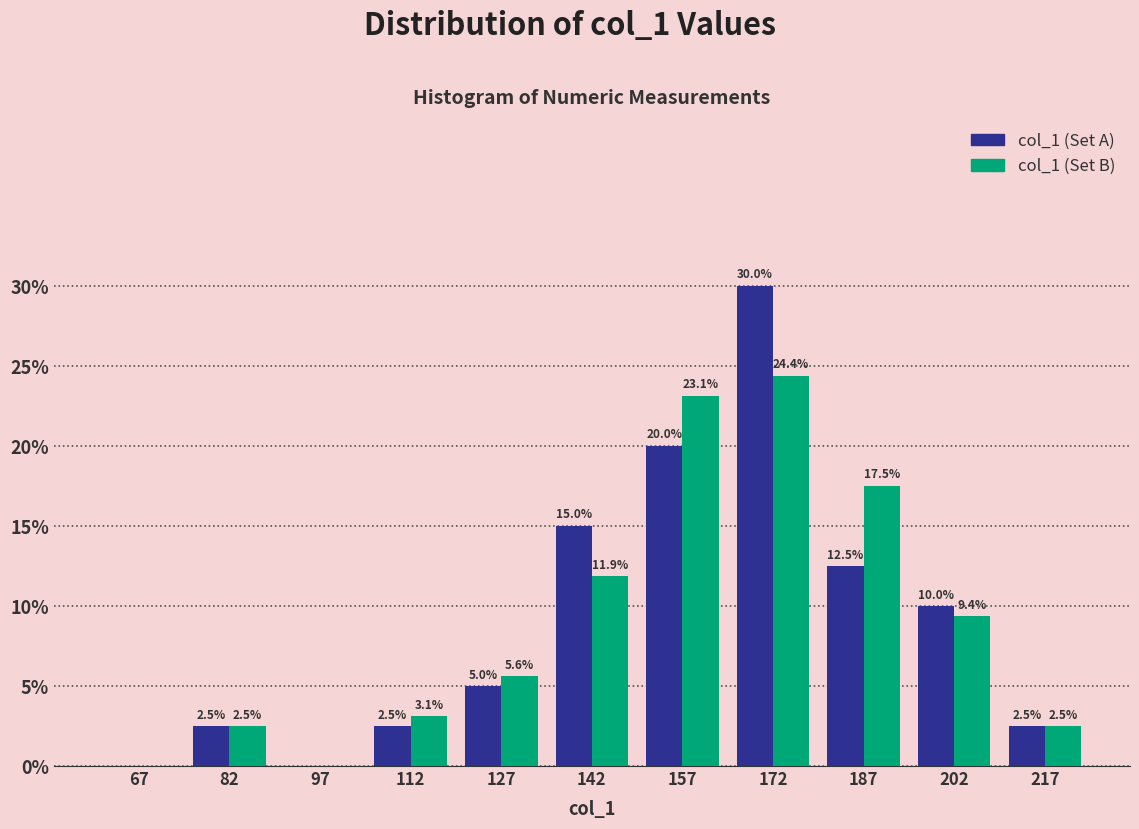

In the col_1 (Set B) series, which range on the x-axis has the tallest bar?

165 to 180